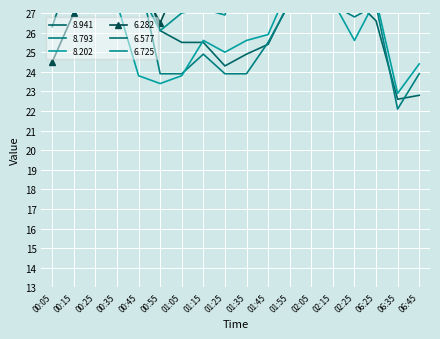

How many lines are shown in the chart?

6